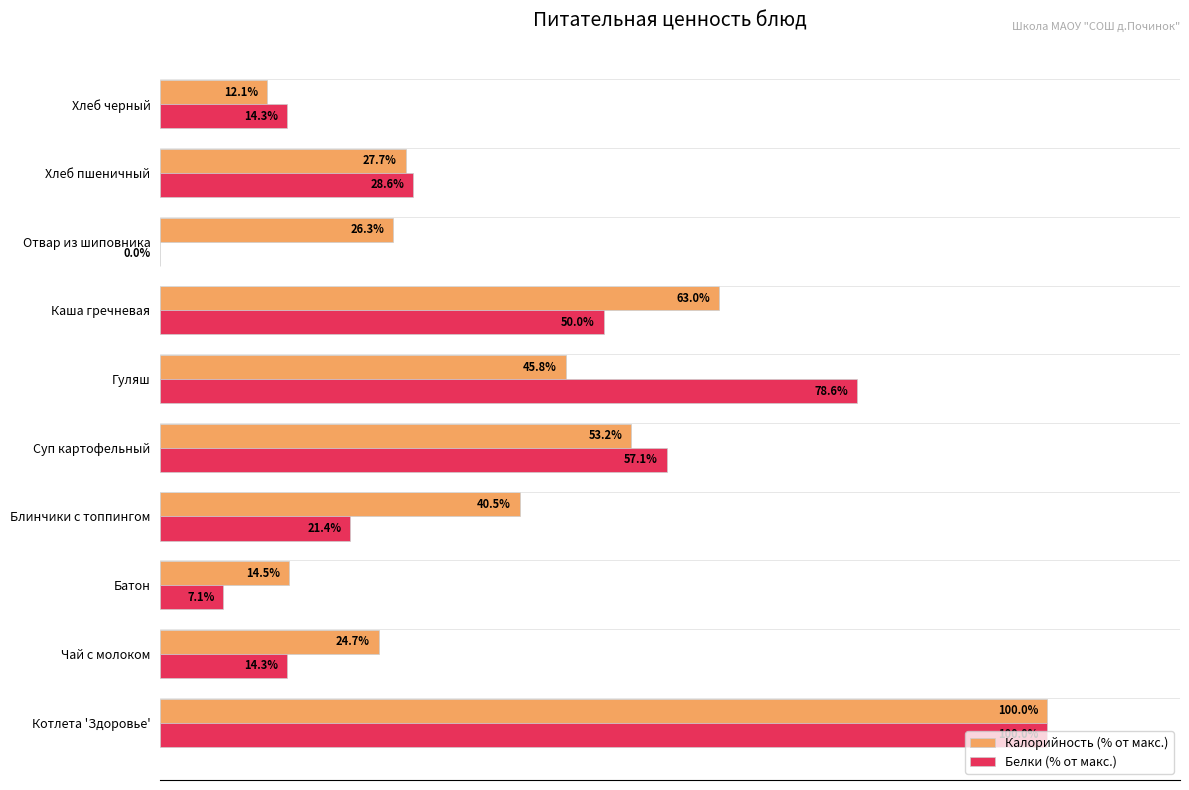

Which category has the highest value in the Калорийность (% от макс.) series?

Котлета 'Здоровье'